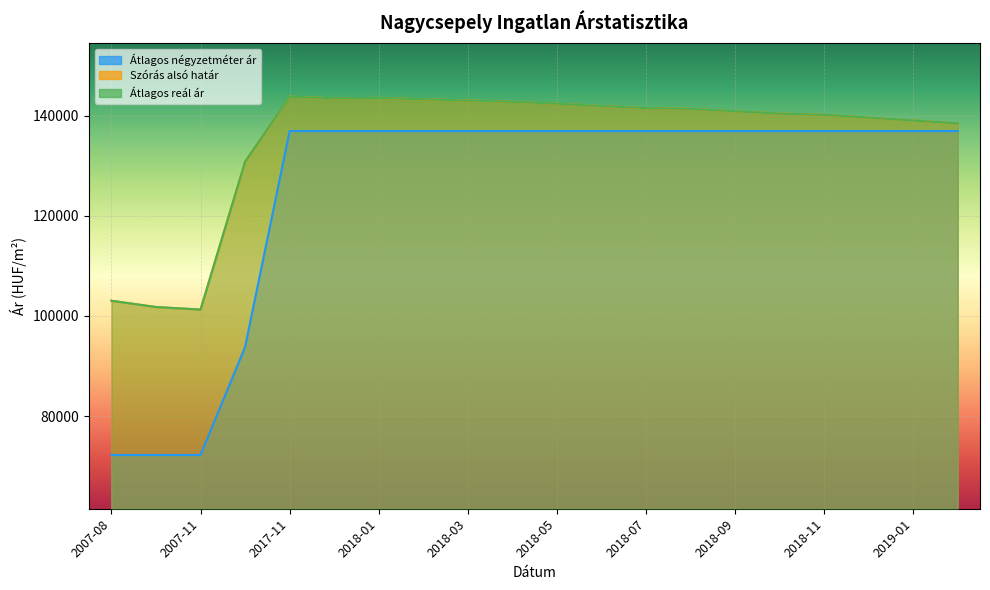

What is the sum of all Átlagos reál ár values?

2702424